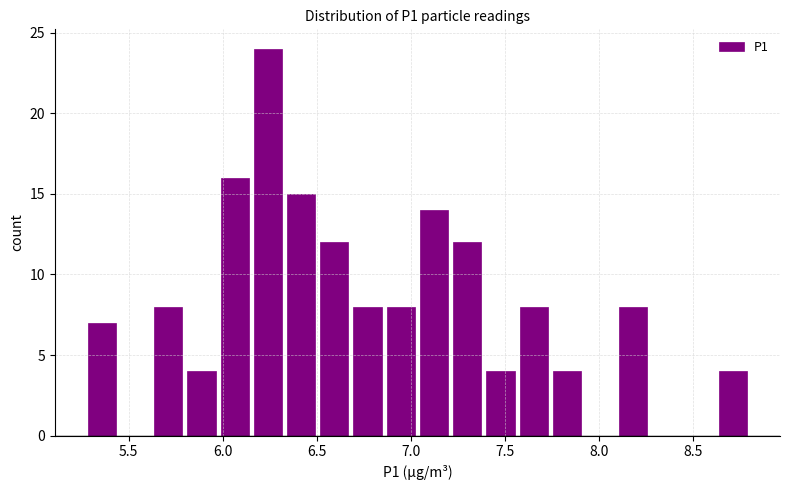

Around what value on the x-axis is the tallest bar? Give the approximate position of its centre, as read against the axis.

6.25